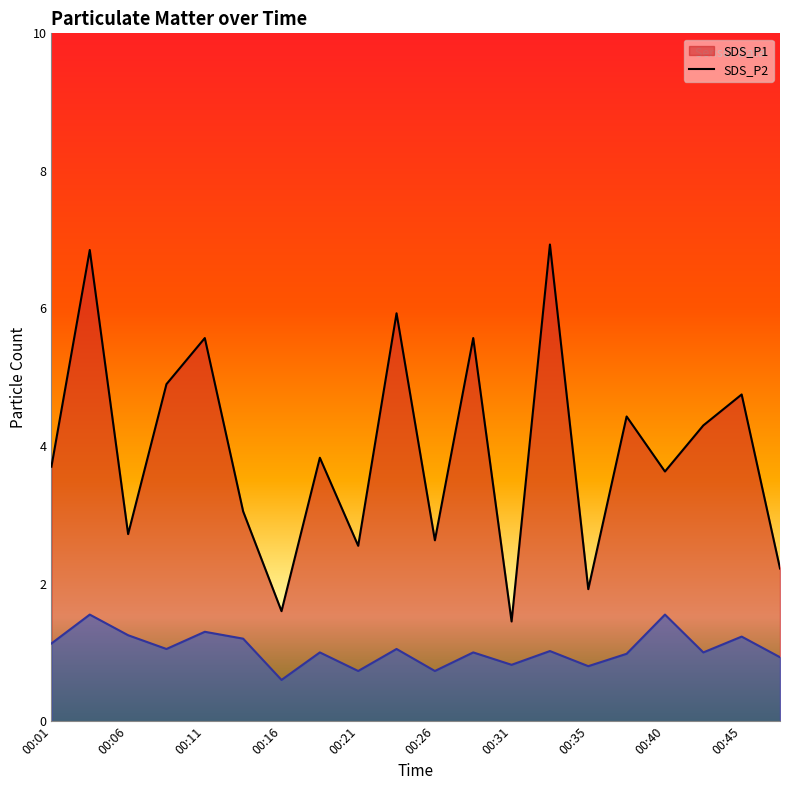

What is the difference between the maximum and minimum values in the SDS_P1 series?

5.5